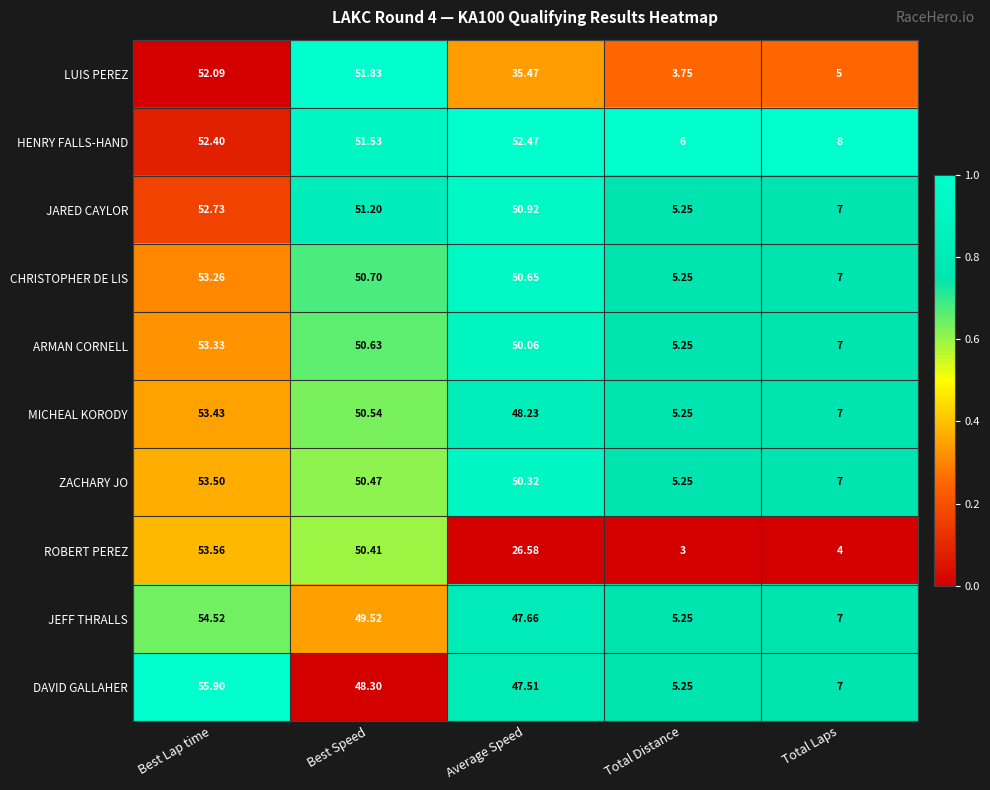

Which series has the largest total across all categories?

HENRY FALLS-HAND